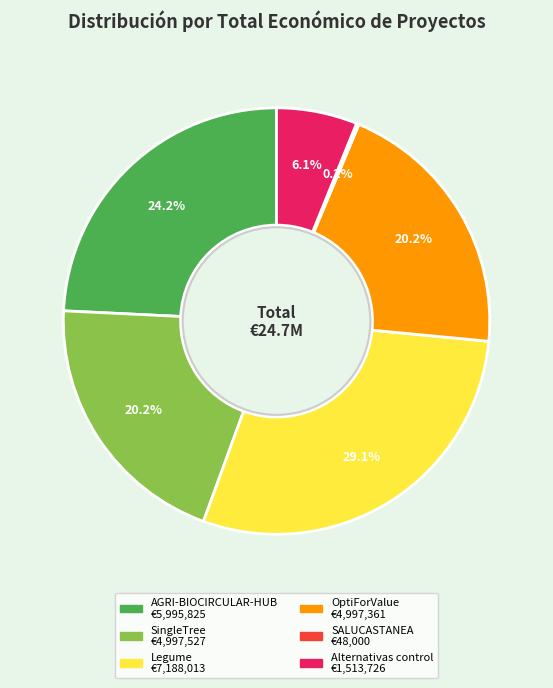

To the nearest percent, what percentage of the pie is SingleTree?

20%